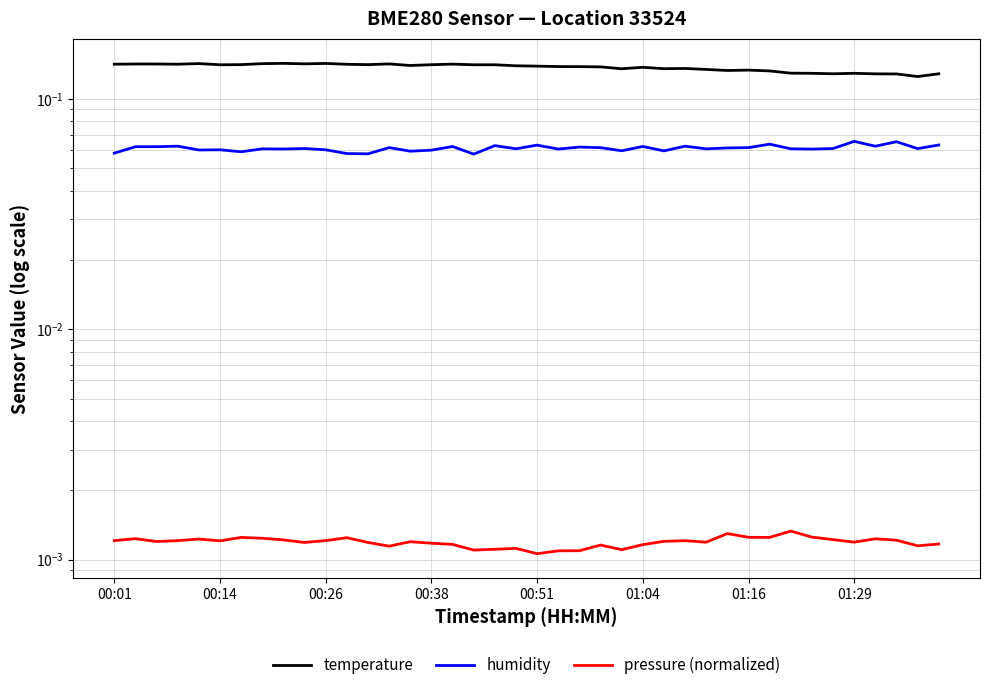

What is the approximate value of humidity at 29?

0.1